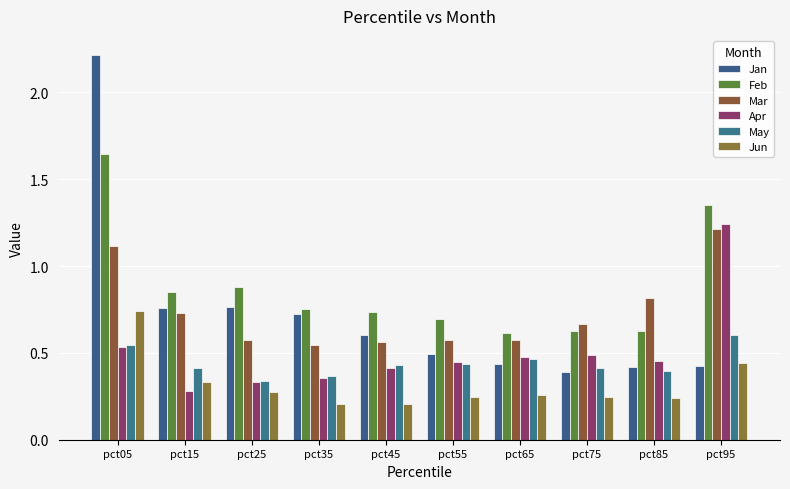

Rank the categories by Mar value from highest to lowest.

pct95, pct05, pct85, pct15, pct75, pct25, pct55, pct65, pct45, pct35